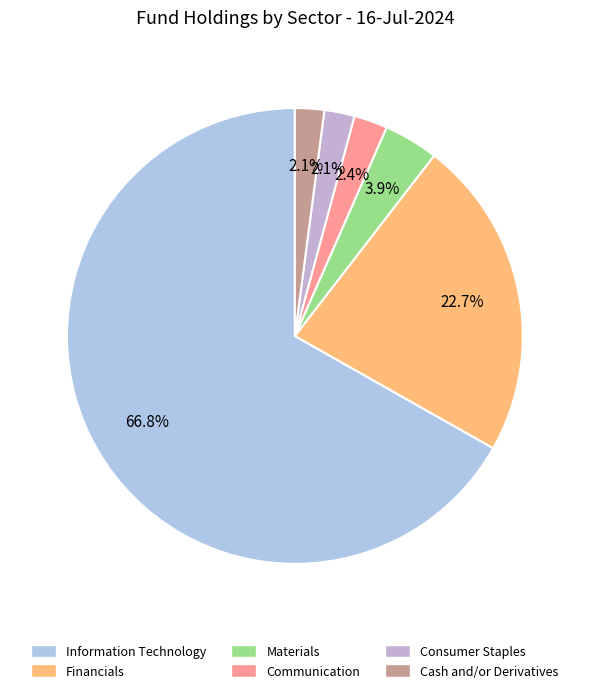

To the nearest percent, what portion does Cash and/or Derivatives represent?

2%